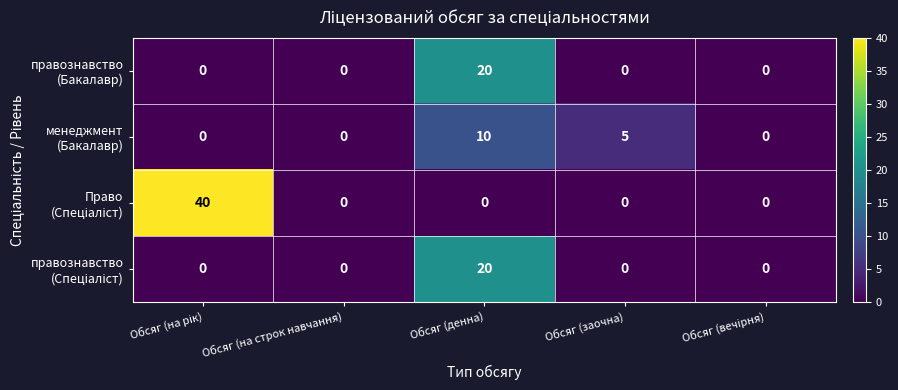

At which category is the sum across all series the highest?

Обсяг (денна)